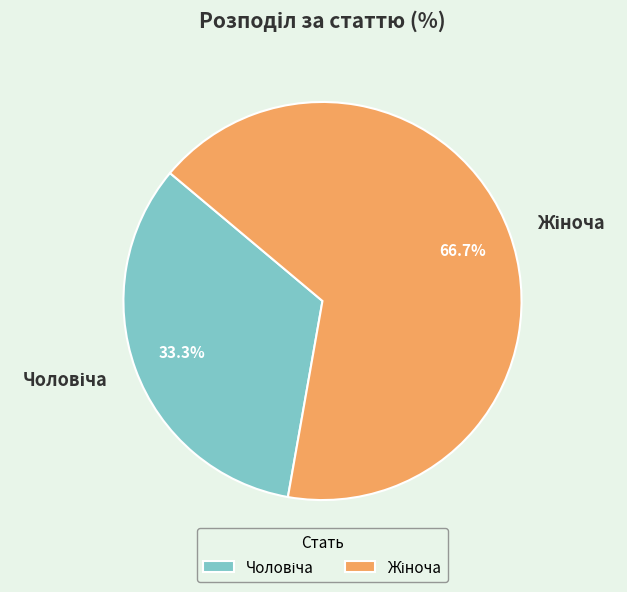

Count the number of slices in the pie.

2